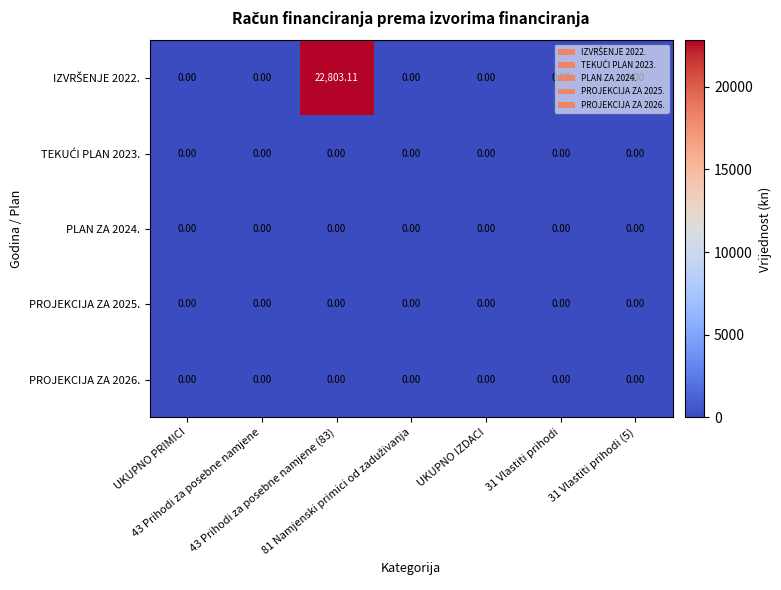

Which label corresponds to the largest value in the chart?

43 Prihodi za posebne namjene (83)